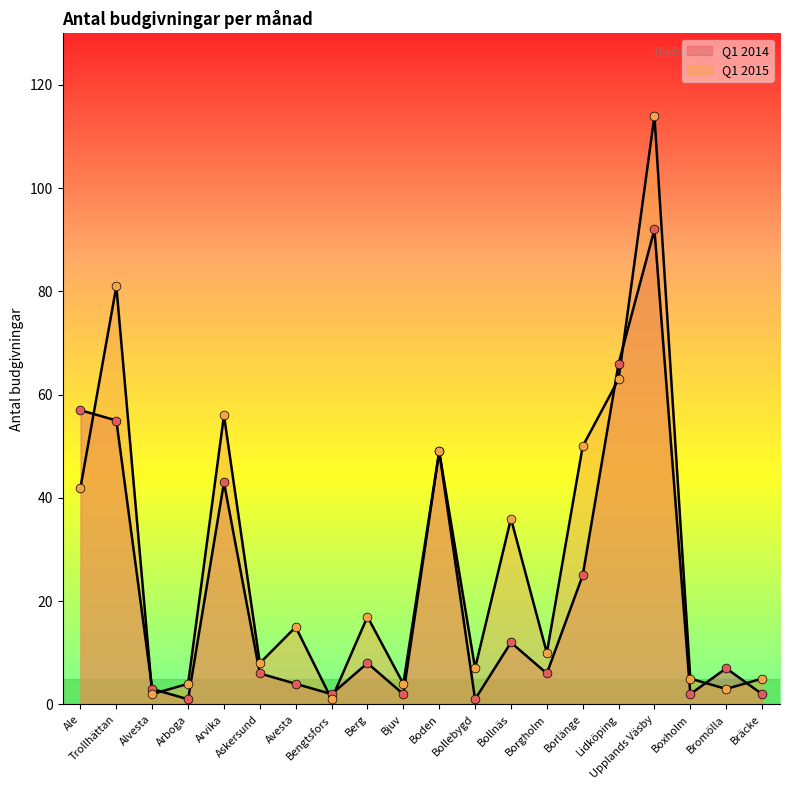

Which series contains the highest Y value?

Q1 2015